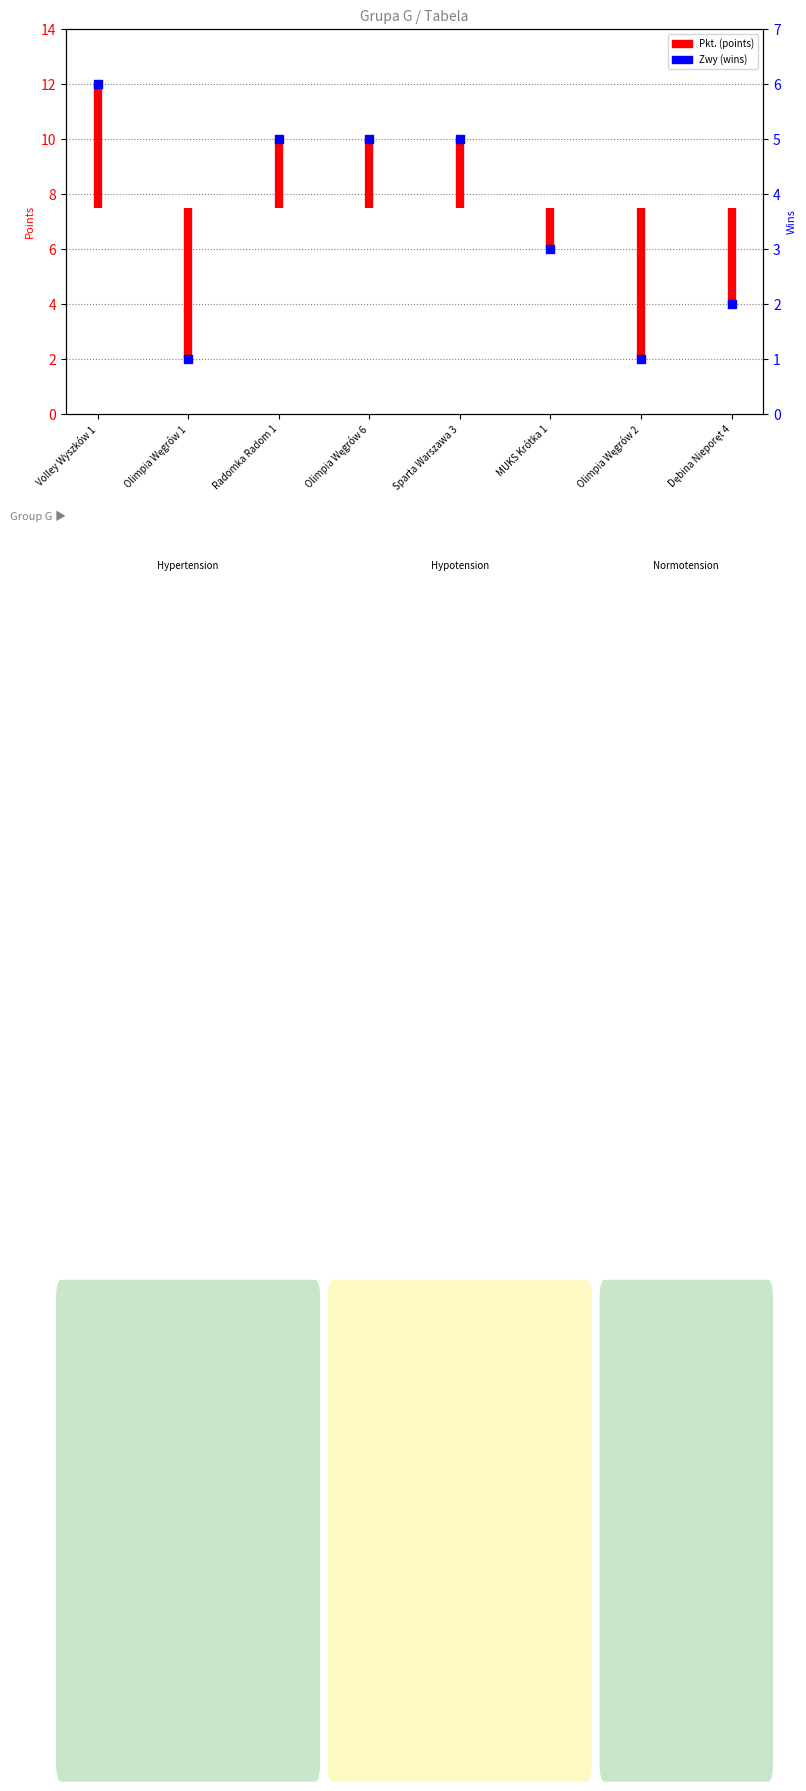

Approximately how many times larger is the value at Olimpia Węgrów 1 compared to Dębina Nieporęt 4?

0.5